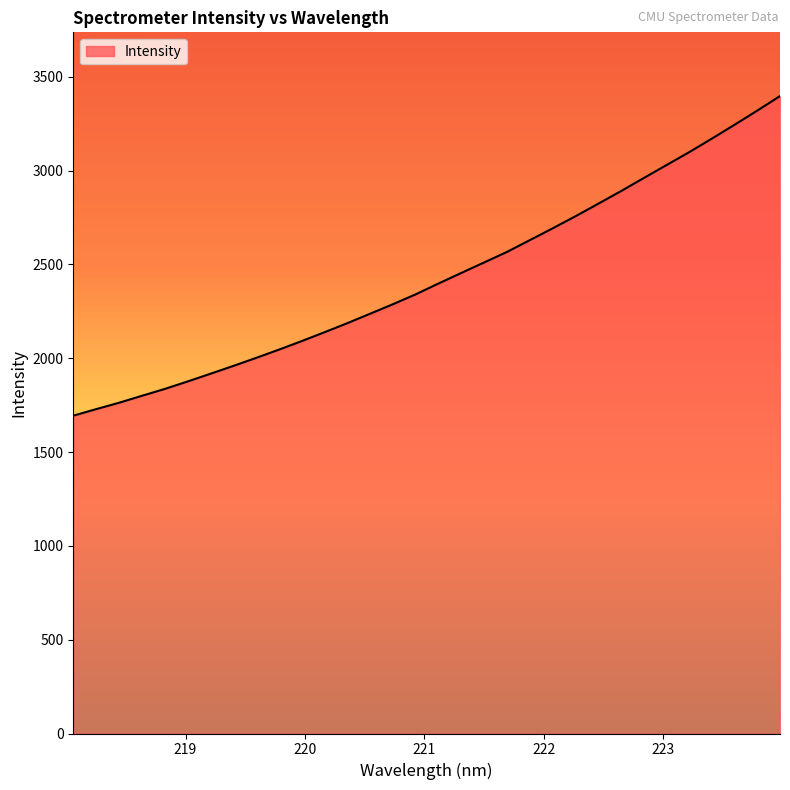

What is the maximum value shown in the chart?

3397.7